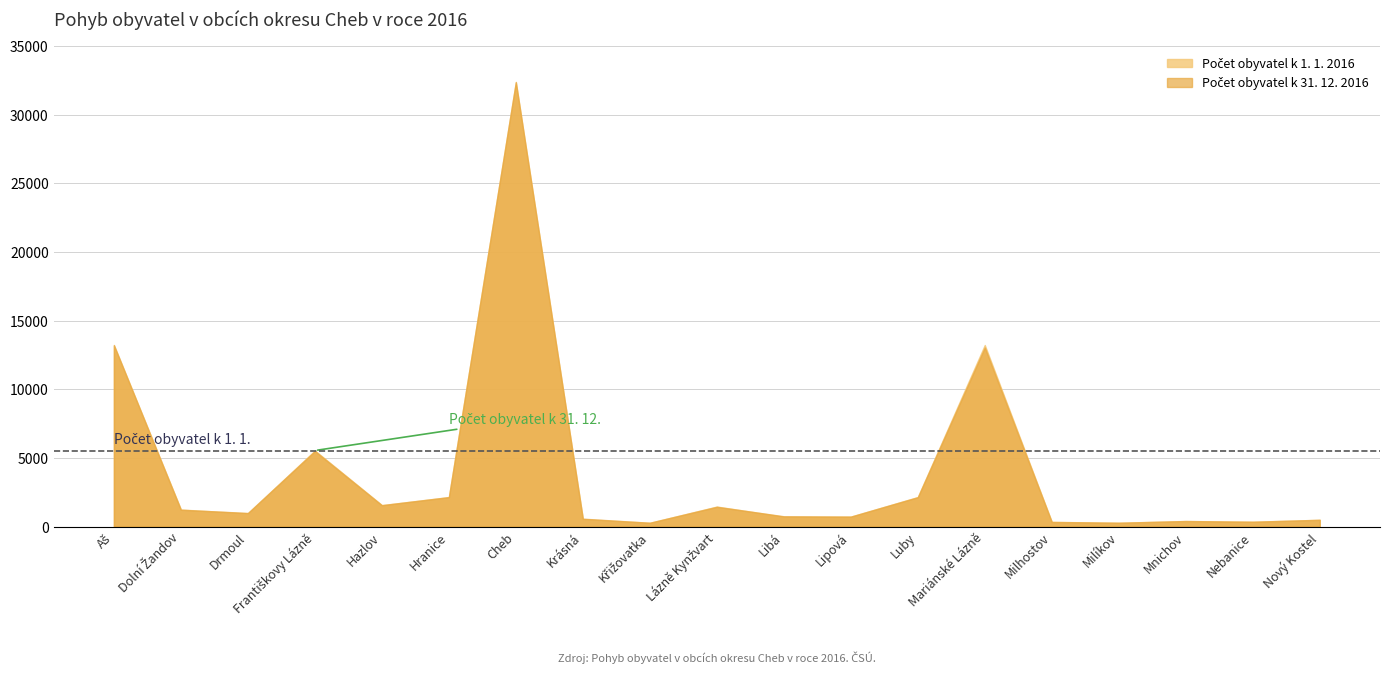

Where is the first local maximum for Počet obyvatel k 31. 12. 2016?

Františkovy Lázně